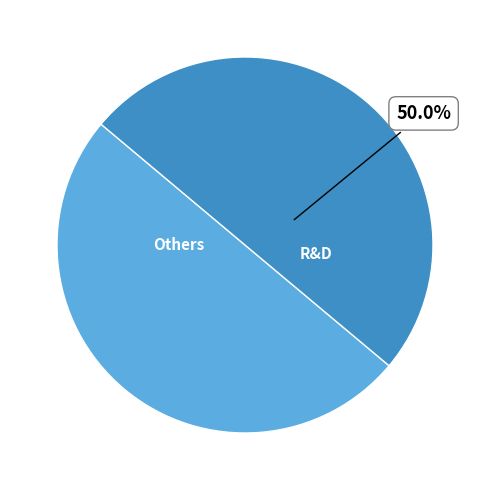

How many slices are in this pie chart?

2